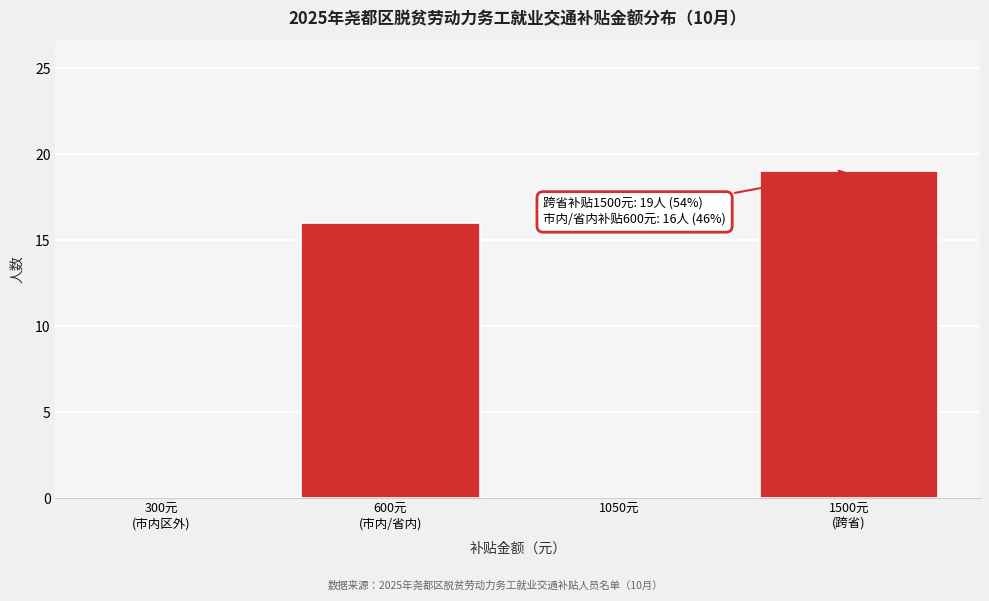

Is it true that the value at 1050元 is 0?

True